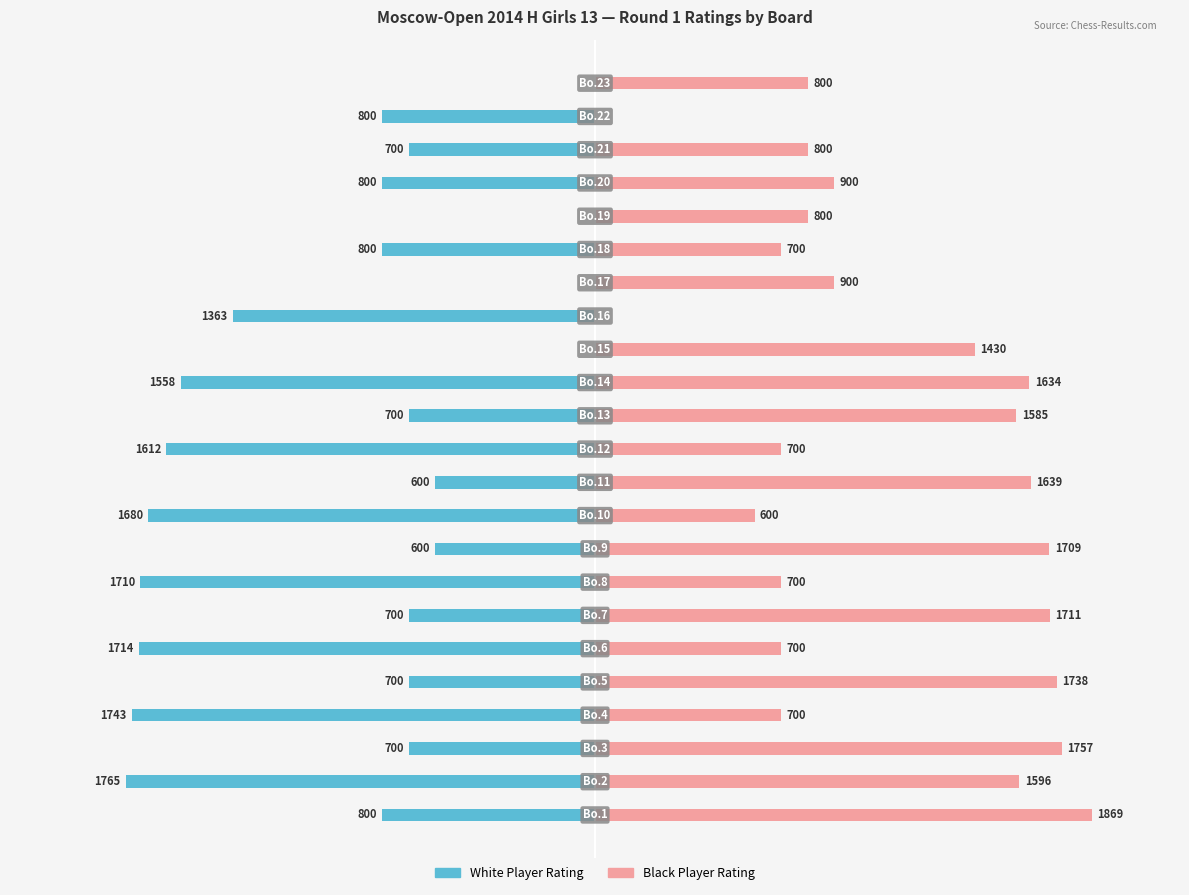

How many data points in Black Player Rating are above 900?

10